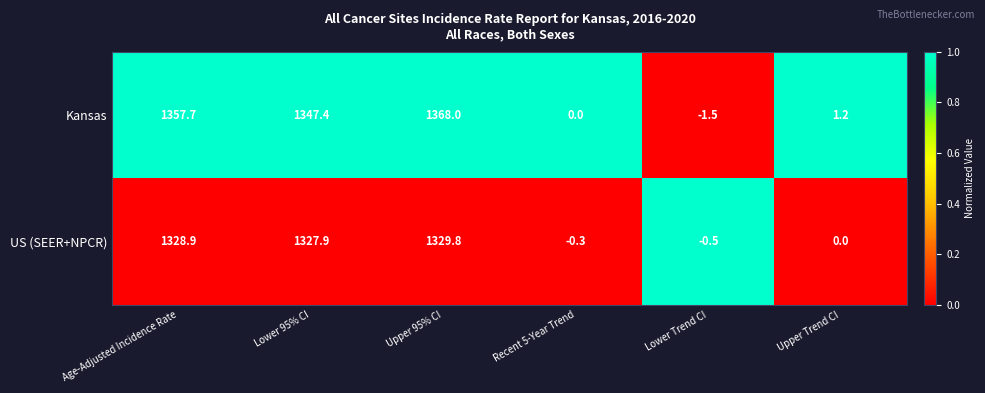

Between Lower 95% CI and Upper Trend CI, which series saw the biggest shift?

Kansas